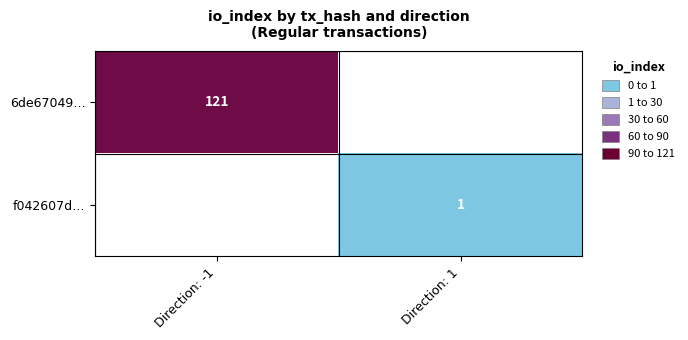

Is it true that 6de67049… equals 121 at Direction: -1?

True